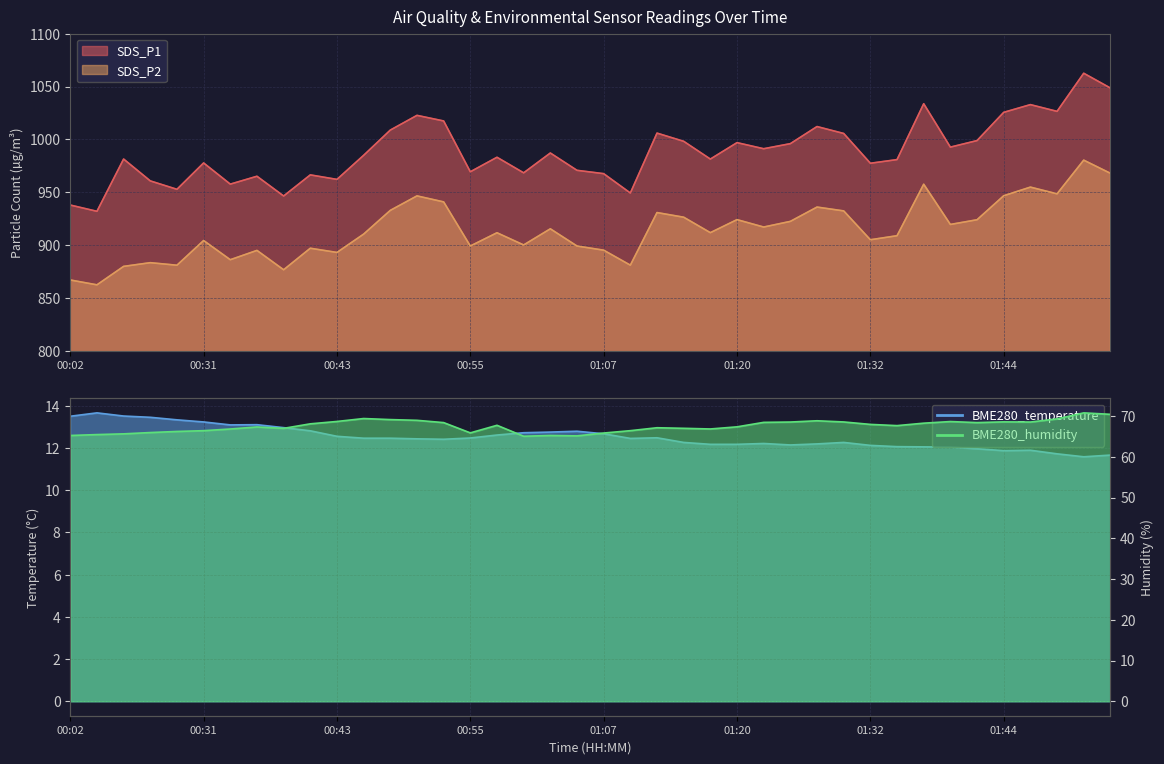

List the series in order of their peak value, lowest first.

BME280_temperature, BME280_humidity, SDS_P2, SDS_P1